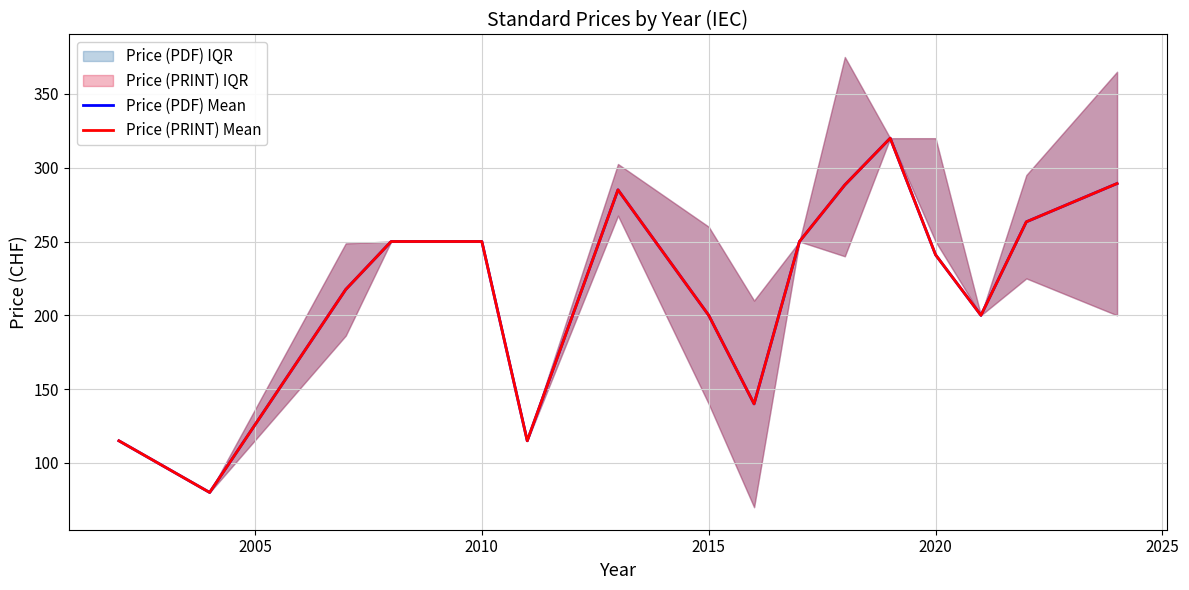

True or false: Price (PDF) Mean and Price (PRINT) Mean cross at least once.

False